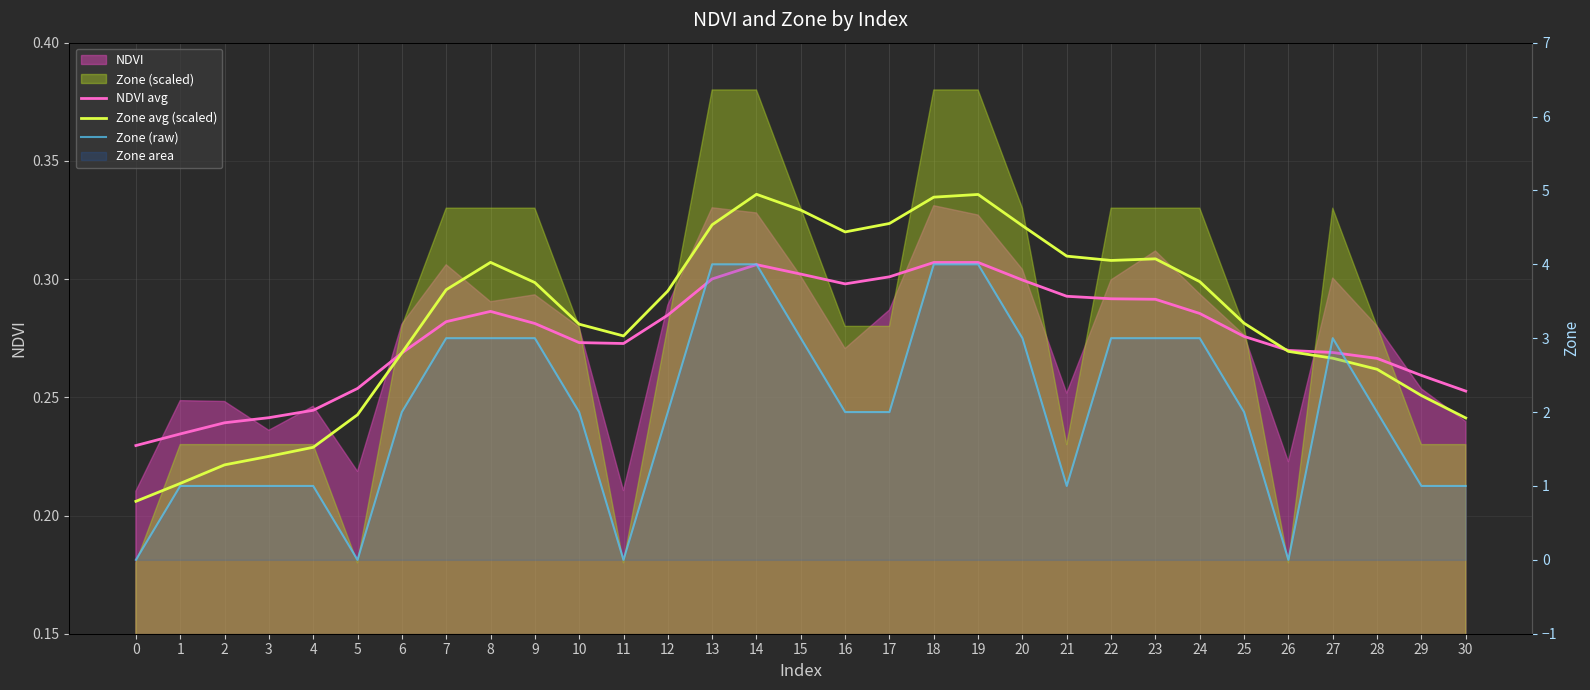

Count the NDVI avg values in the range 0 to 1.

31